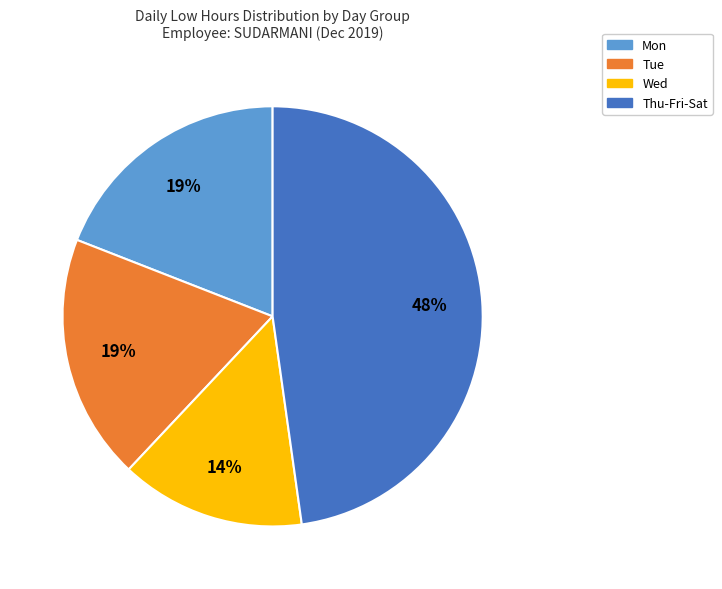

Does any single category account for the majority?

No